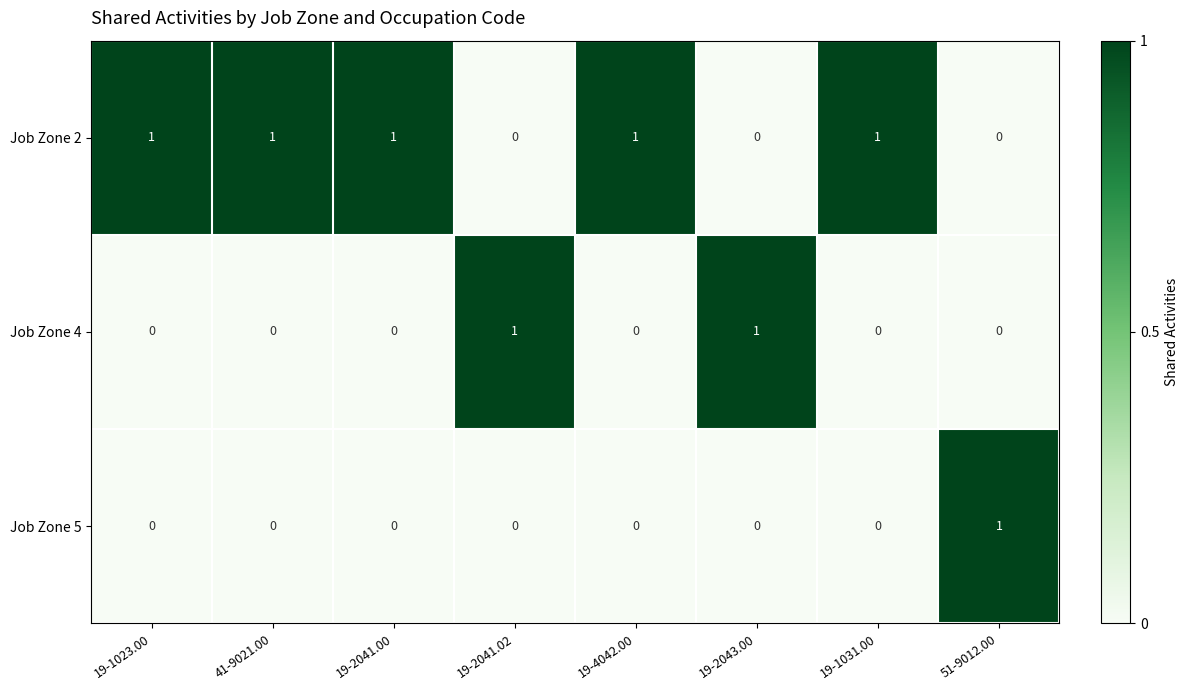

Rank the series by their average value, from lowest to highest.

Job Zone 5, Job Zone 4, Job Zone 2